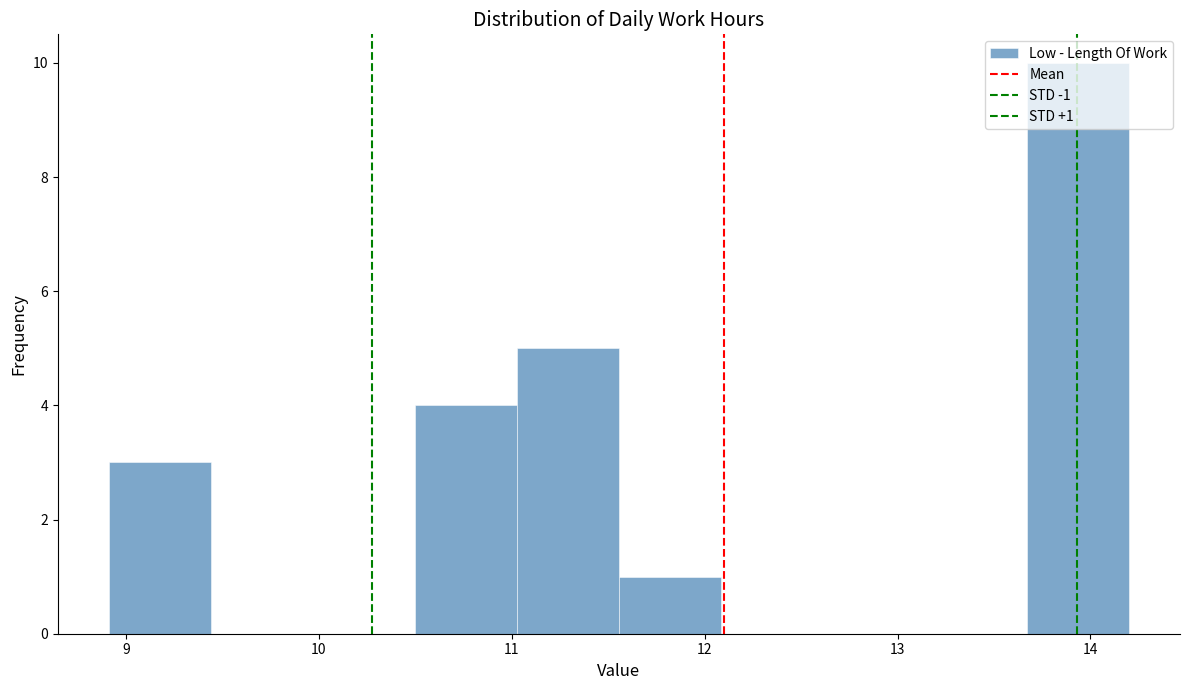

Which range on the x-axis has the tallest bar?

13.7 to 14.2